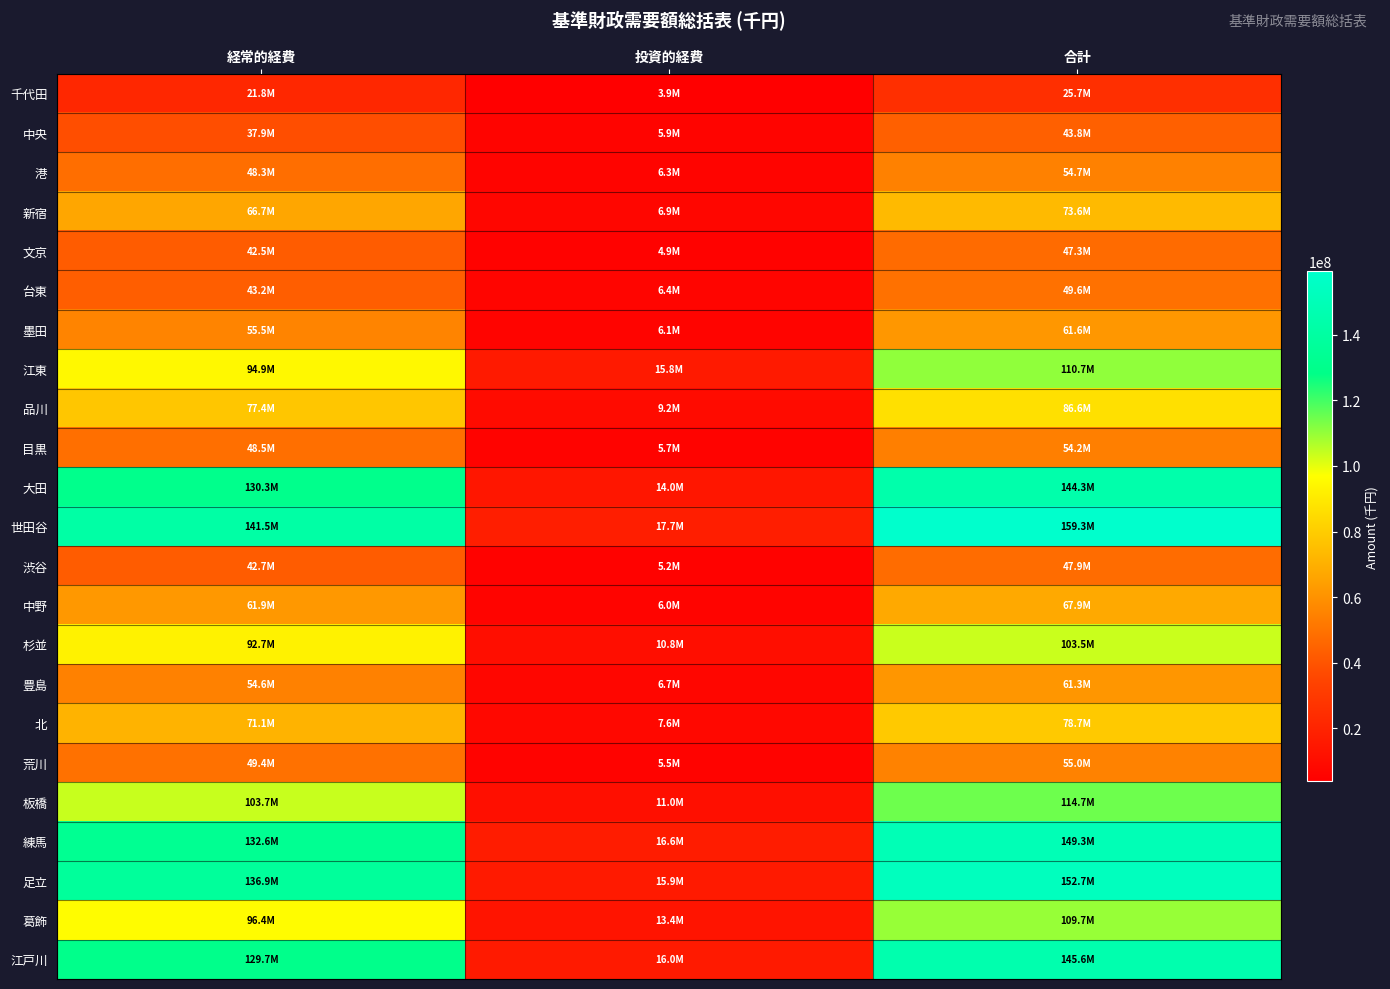

List the series in order of their peak value, lowest first.

千代田, 中央, 文京, 渋谷, 台東, 目黒, 港, 荒川, 豊島, 墨田, 中野, 新宿, 北, 品川, 杉並, 葛飾, 江東, 板橋, 大田, 江戸川, 練馬, 足立, 世田谷